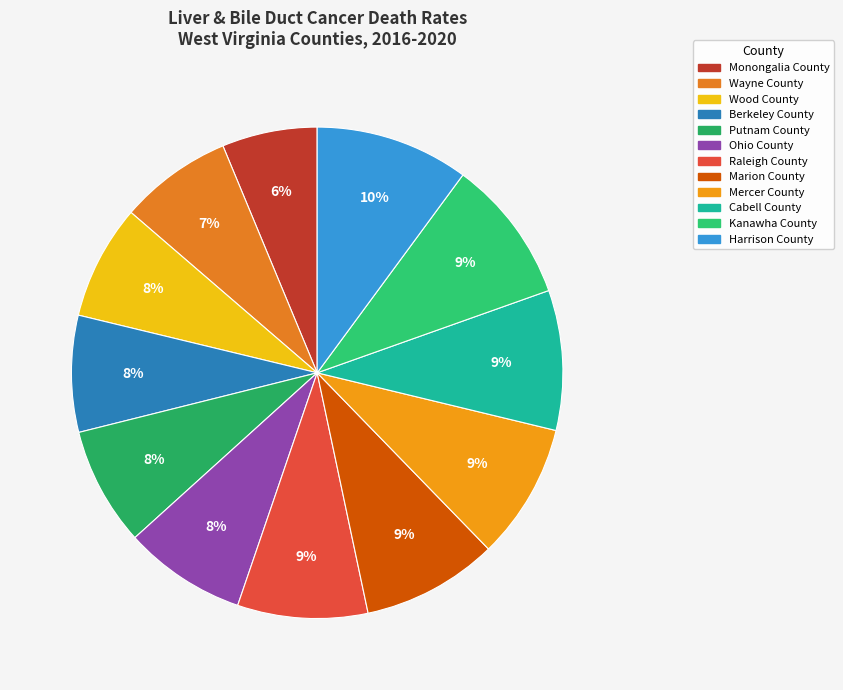

Between Raleigh County and Ohio County, which is larger?

Raleigh County